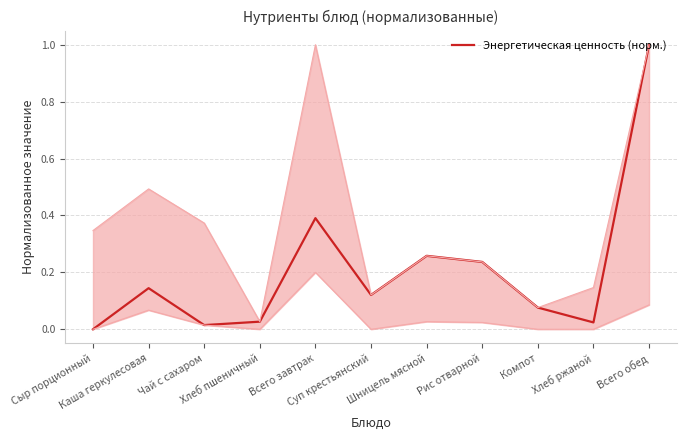

Does the chart have visible grid lines?

Yes